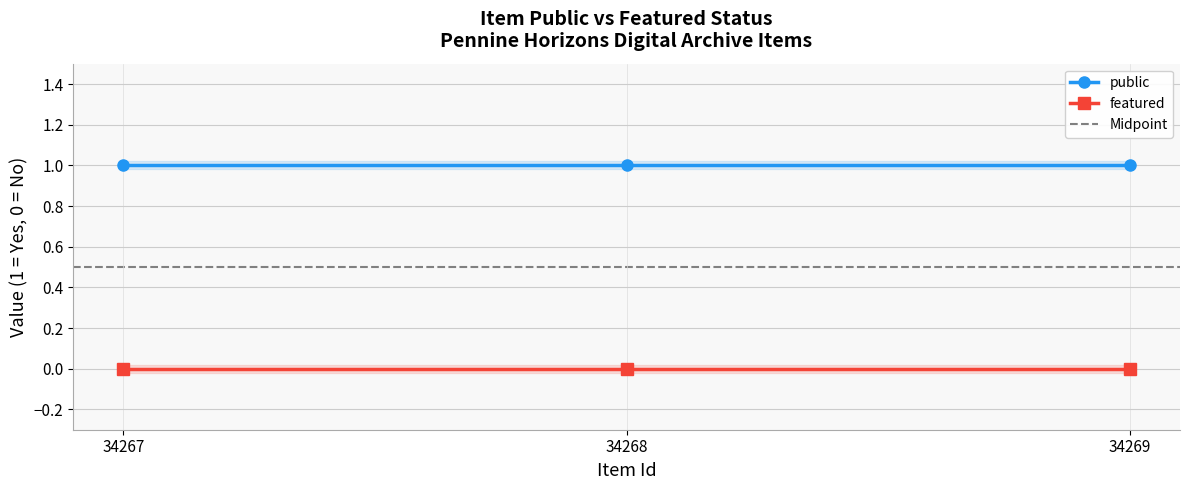

Which has a higher value, 34269 or 34268?

34269